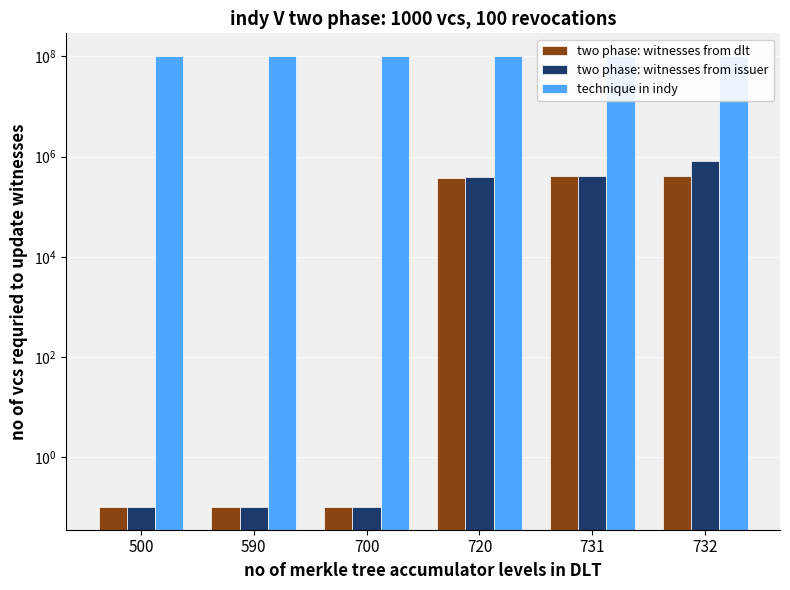

The two phase: witnesses from dlt series shows 0.1 at 500. True or false?

True